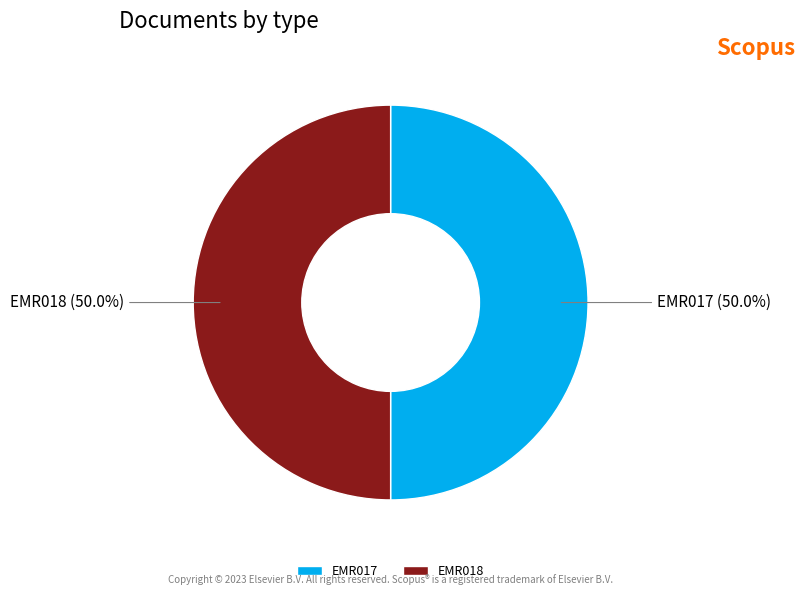

What is the ratio of the value at EMR017 to the value at EMR018?

1.0